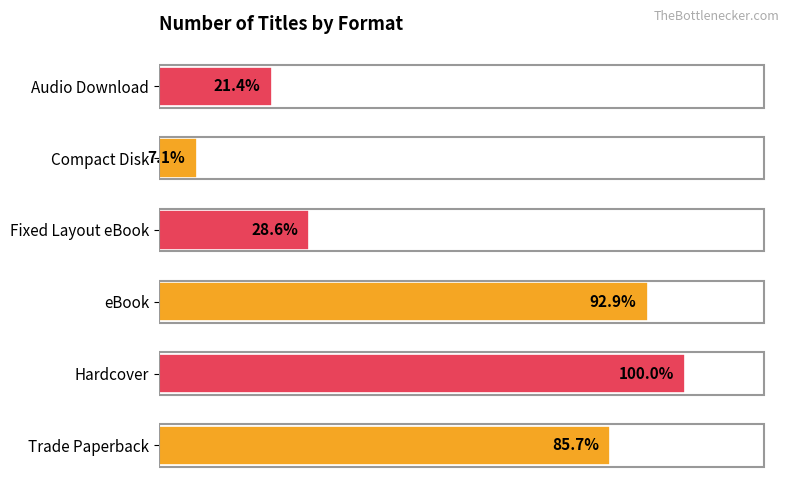

Are the bars horizontal?

Yes